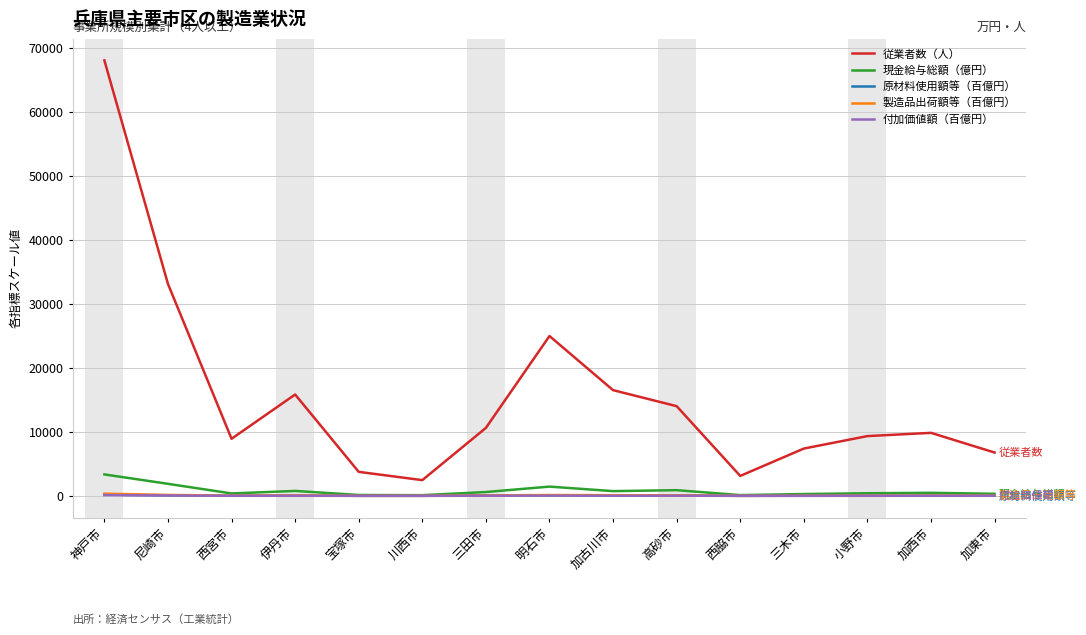

Where is 従業者数（人） nearest to the value 35234?

尼崎市